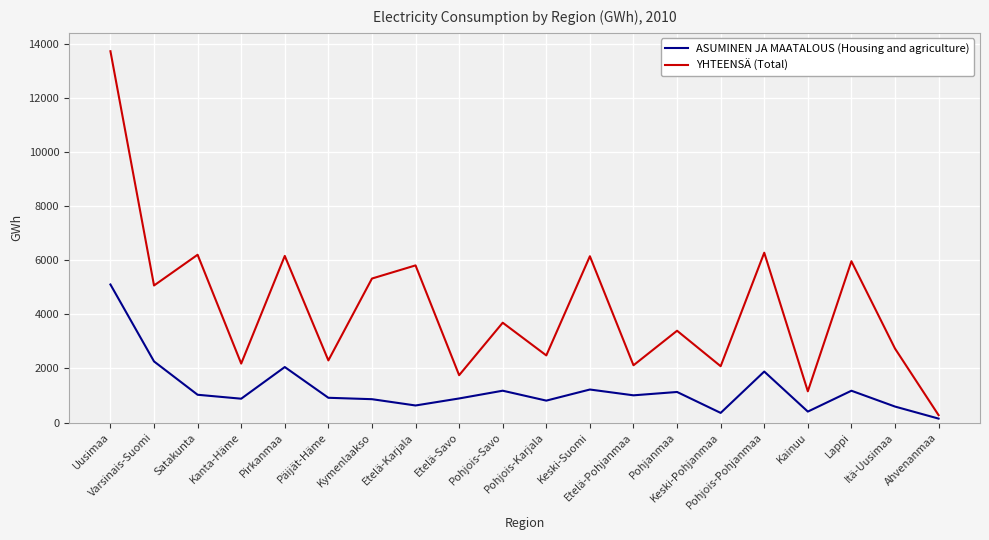

Which series has the largest total across all categories?

YHTEENSÄ (Total)